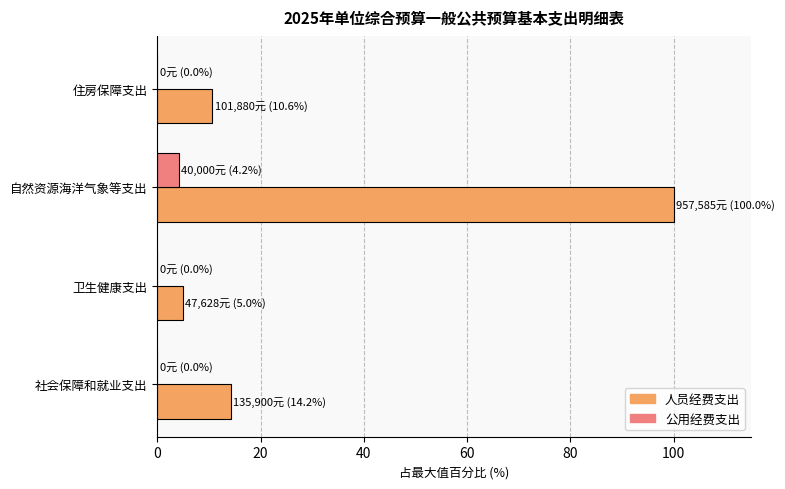

At which label does 人员经费支出 reach its peak?

自然资源海洋气象等支出